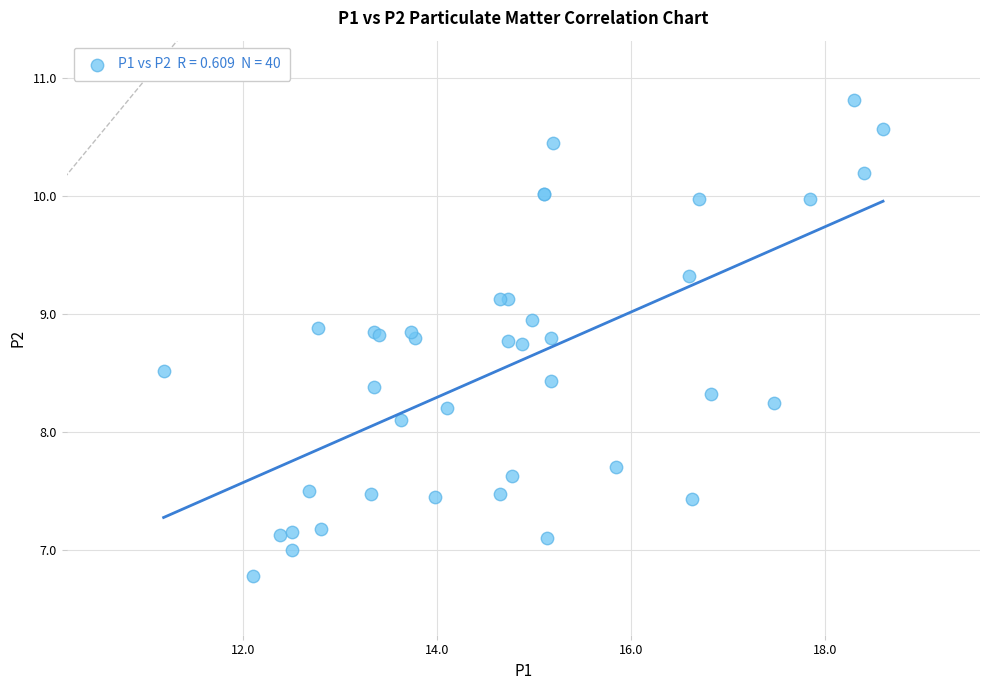

What Y value in the scatter plot is closest to 8?

8.1